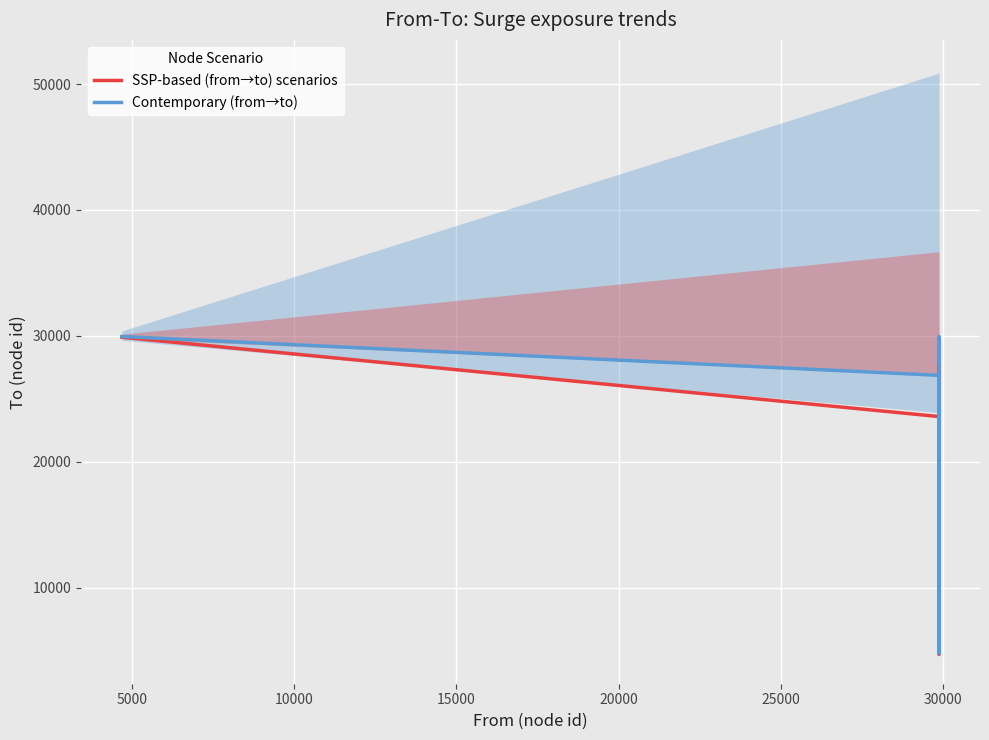

How many distinct data groups are displayed?

2